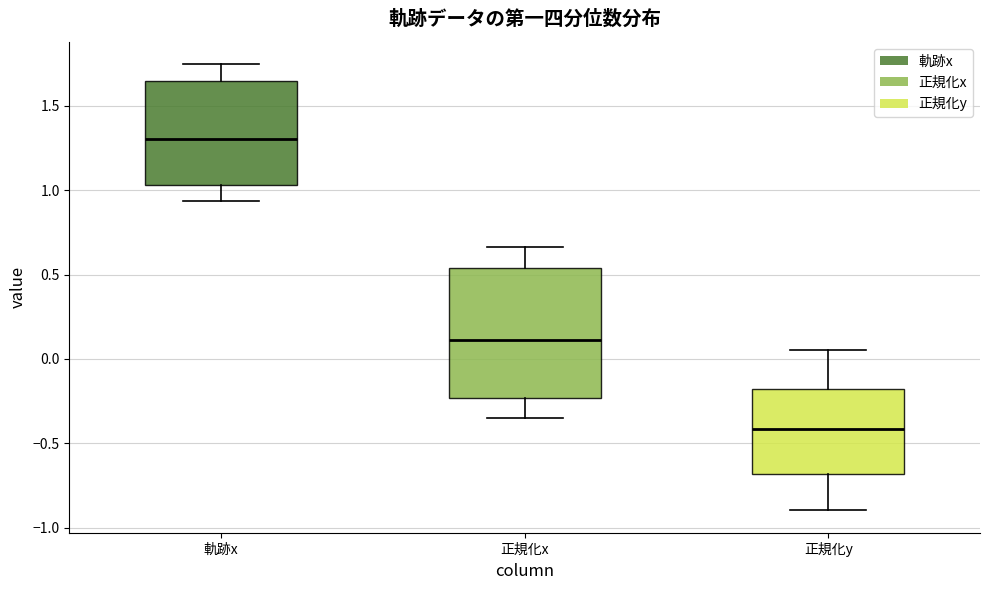

Which box's median line is the highest?

軌跡x